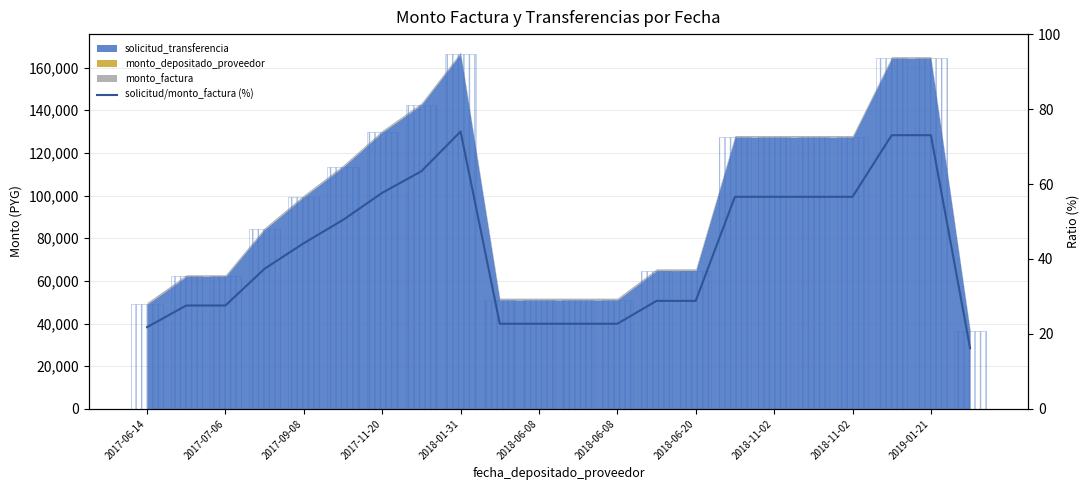

Reading right to left, what are all the values shown in this chart?

16.2	73.0	73.0	56.6	56.6	56.6	56.6	28.8	28.8	22.7	22.7	22.7	22.7	74.0	63.4	57.6	50.4	44.2	37.4	27.6	27.6	21.8